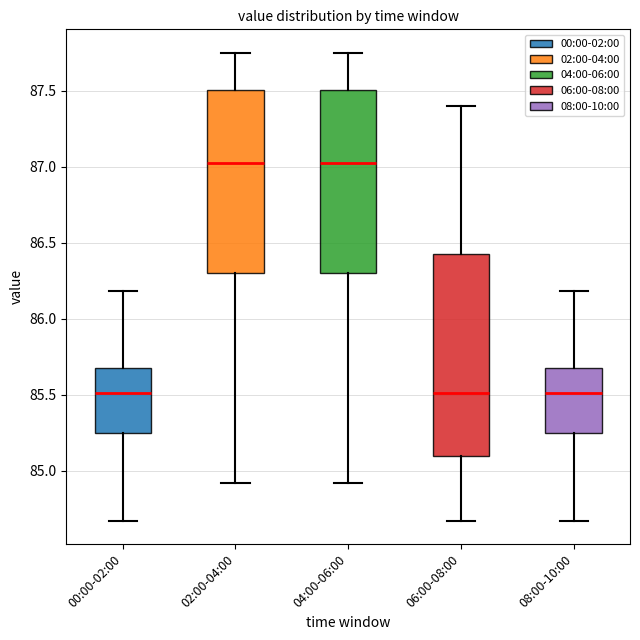

Which box is the tallest, from its lower edge to its upper edge?

06:00-08:00